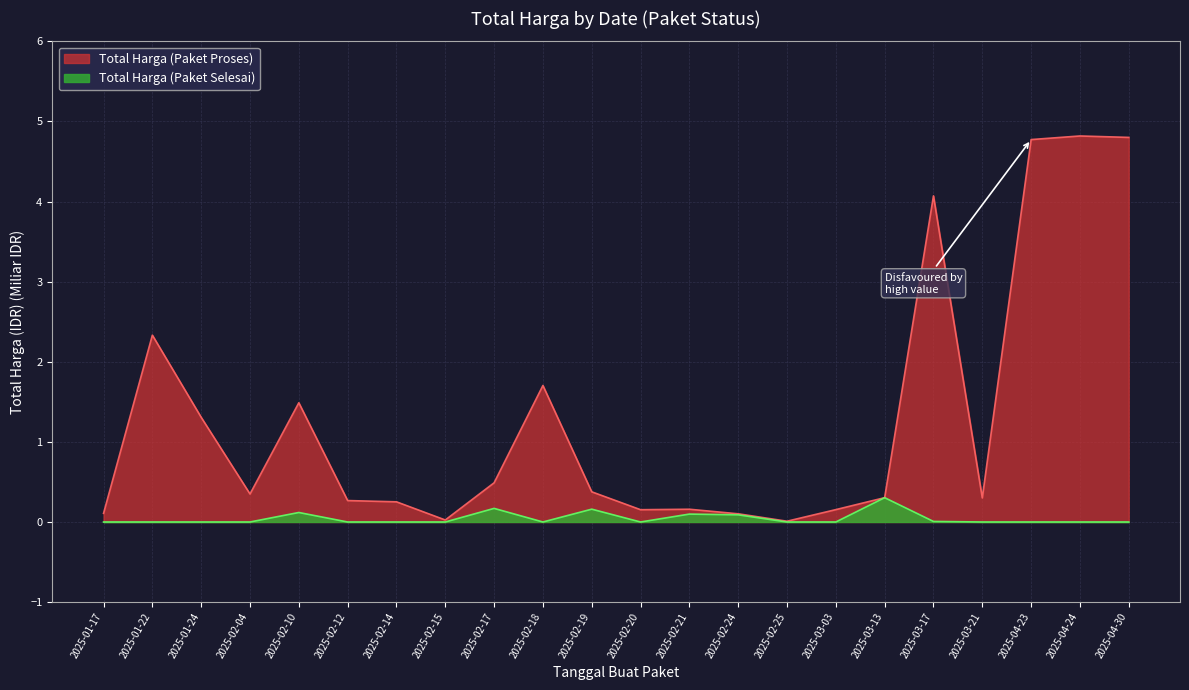

What is the label of the 17th point from the left?

2025-03-13